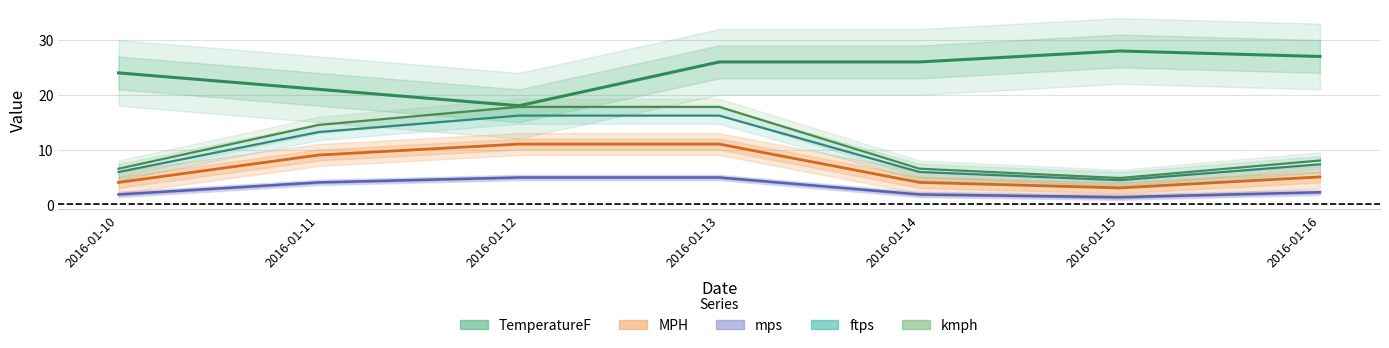

Reading left to right, transcribe all the data shown in this chart.

TemperatureF: 24.0	21.0	18.0	26.0	26.0	28.0	27.0
MPH: 4.0	9.0	11.0	11.0	4.0	3.0	5.0
mps: 1.8	4.0	4.9	4.9	1.8	1.3	2.2
ftps: 5.9	13.2	16.2	16.2	5.9	4.4	7.3
kmph: 6.5	14.5	17.8	17.8	6.5	4.8	8.0